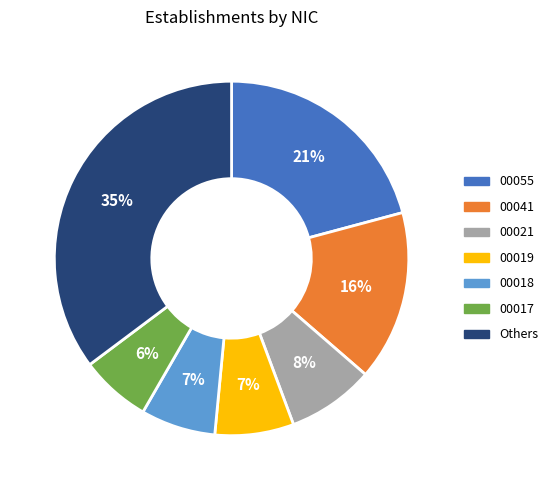

Do 00021 and 00017 together represent more than half of the pie?

No